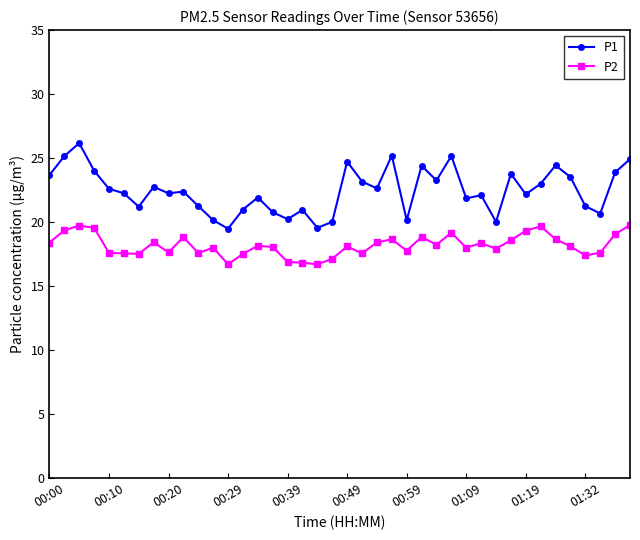

Rank the series by their average value, from highest to lowest.

P1, P2